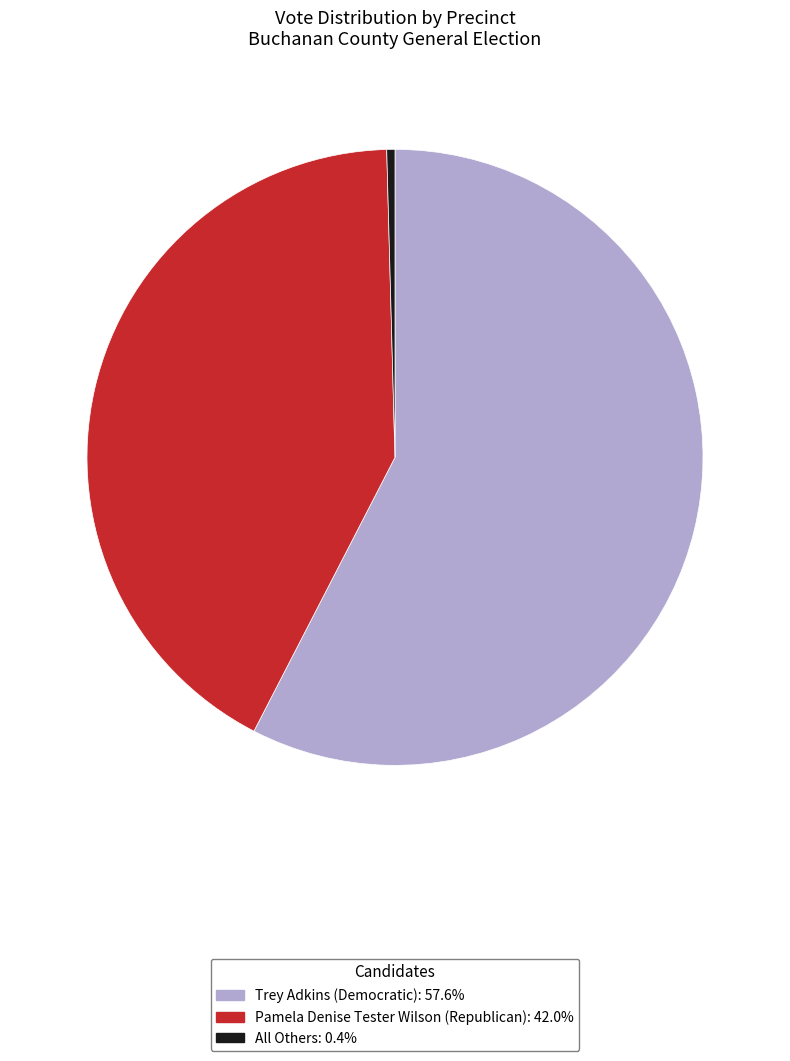

Is there a majority slice in this chart?

Yes